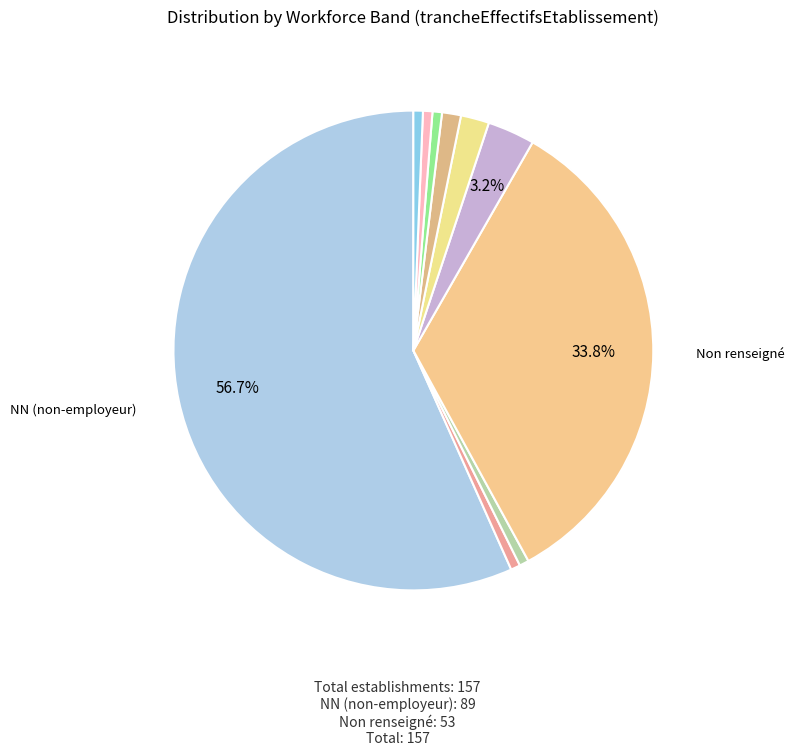

Count the number of slices in the pie.

10